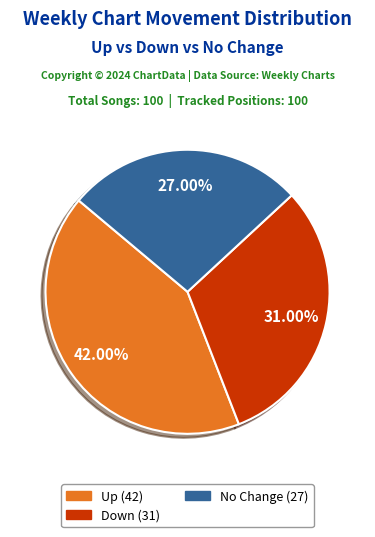

Does any single category account for the majority?

No